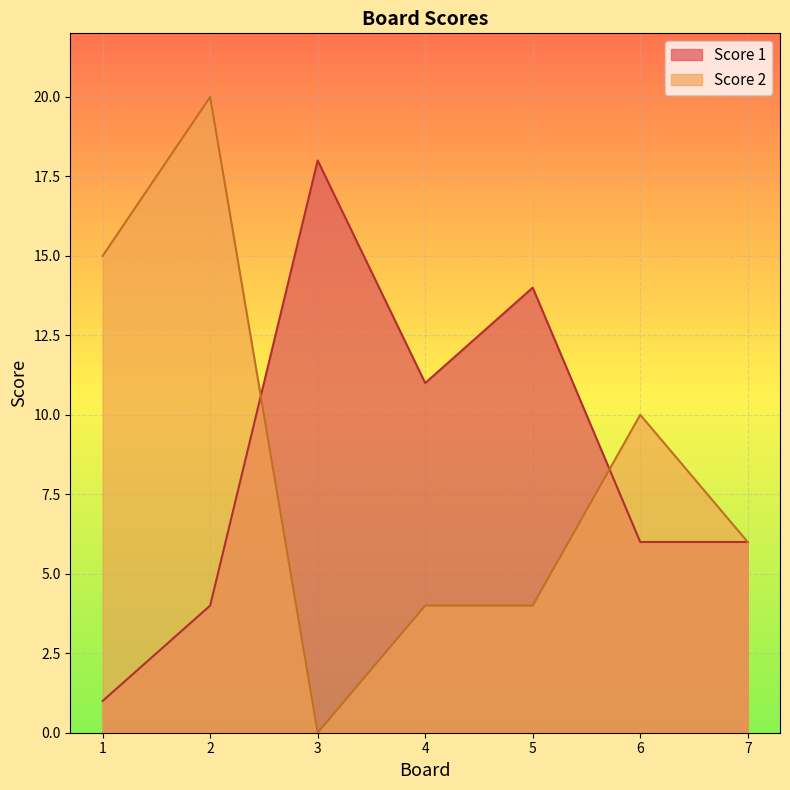

How many times do Score 2 and Score 1 cross each other?

2